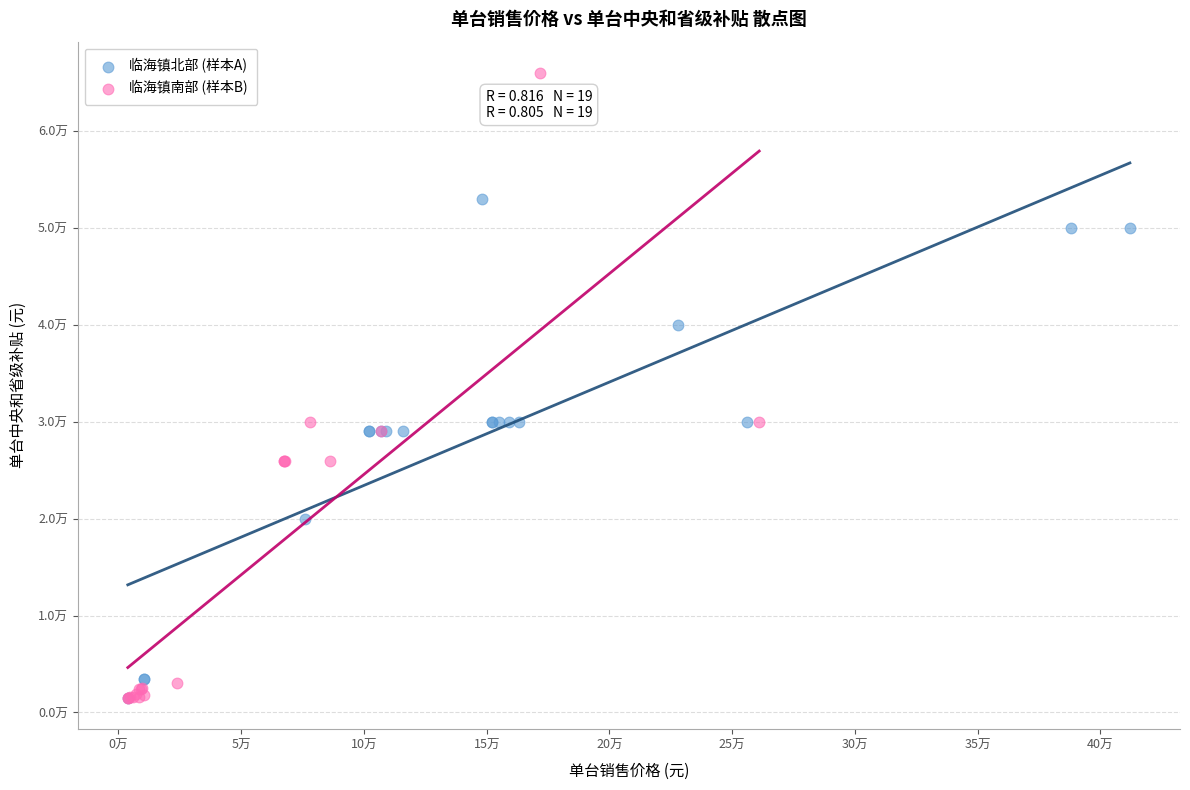

What are all the series names shown in the legend?

临海镇北部 (样本A), 临海镇南部 (样本B)